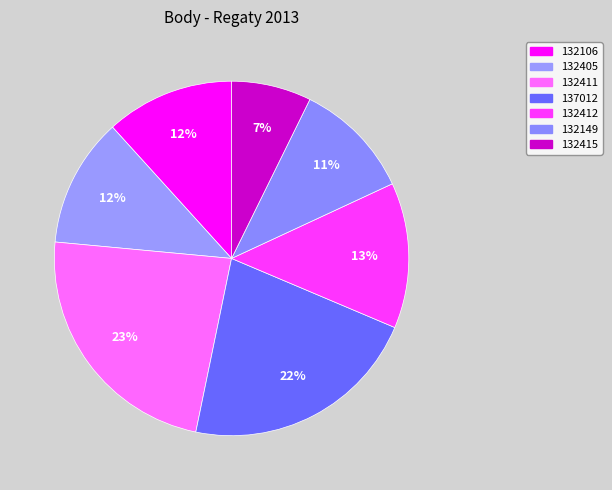

Is it true that 137012 is 35% of the pie?

False